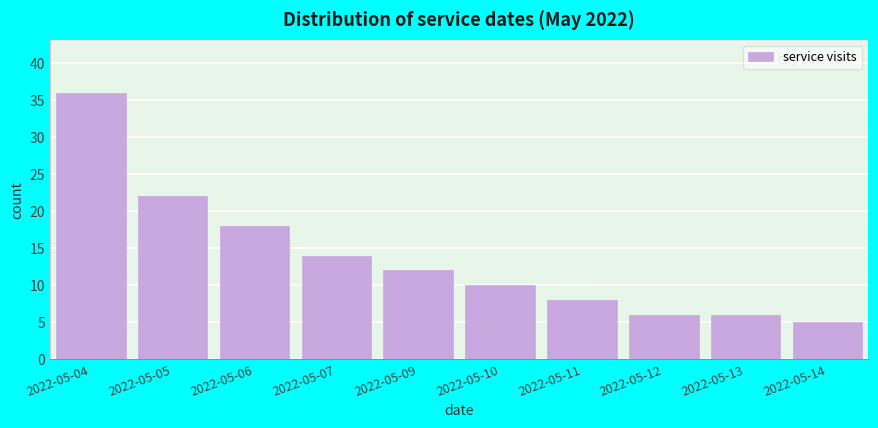

Reading right to left, transcribe all the data shown in this chart.

2022-05-14=5	2022-05-13=6	2022-05-12=6	2022-05-11=8	2022-05-10=10	2022-05-09=12	2022-05-07=14	2022-05-06=18	2022-05-05=22	2022-05-04=36